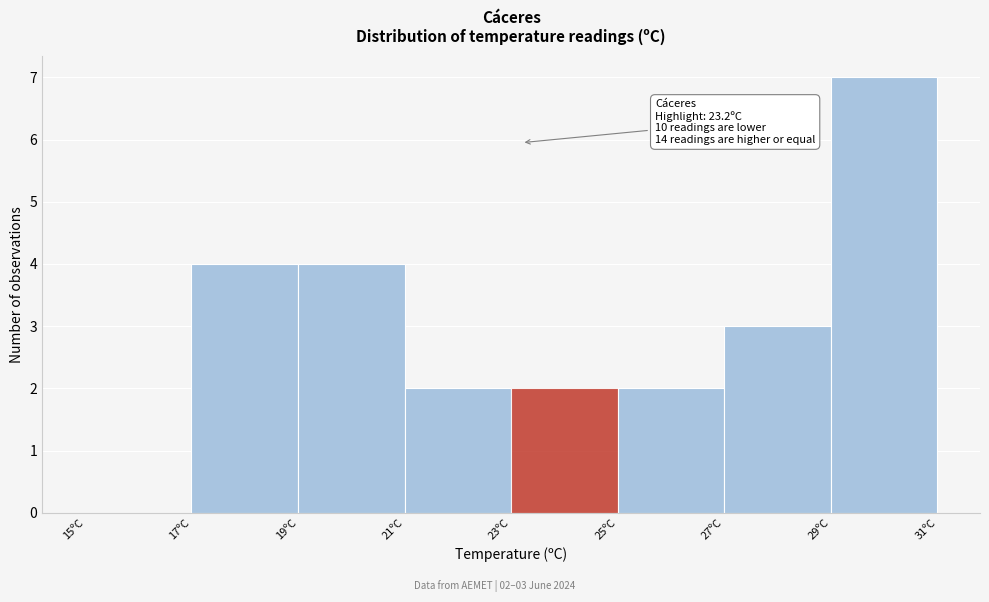

Over which range of the x-axis is the bar tallest?

29 to 31